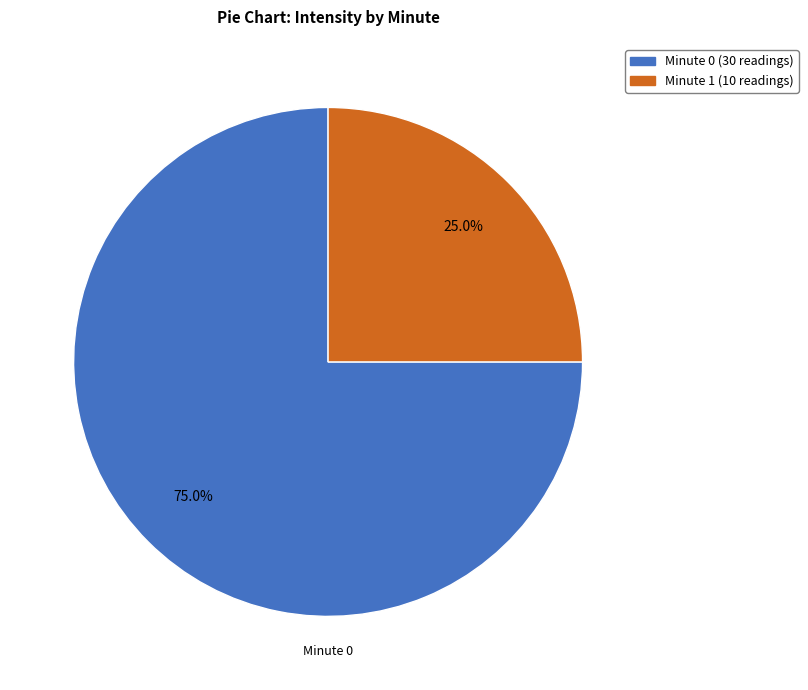

True or false: Minute 1 accounts for 35% of the total.

False